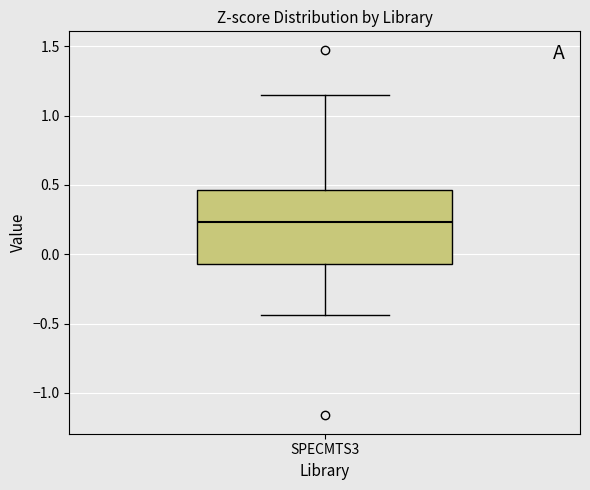

Transcribe this box plot: give where the median line is, the range the box spans, and where the two whiskers end, as read against the y-axis. The values are not printed on the chart, so give them approximately, as read against the axis.

median 0.25, box -0.05 to 0.45, whiskers -0.45 to 1.15